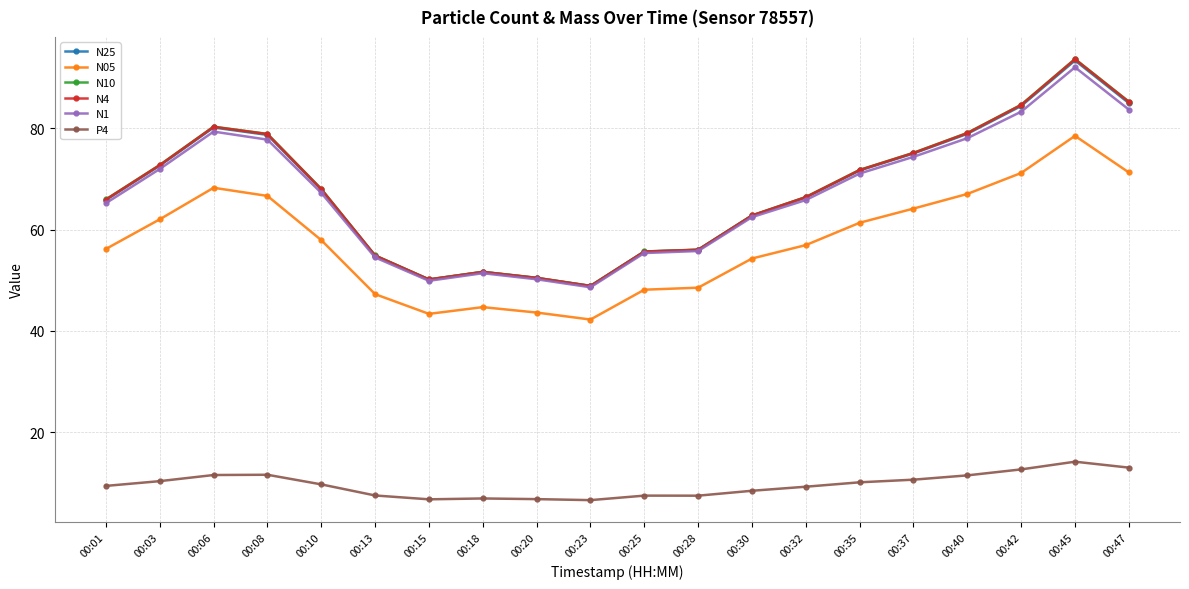

What are all the series names shown in the legend?

N25, N05, N10, N4, N1, P4